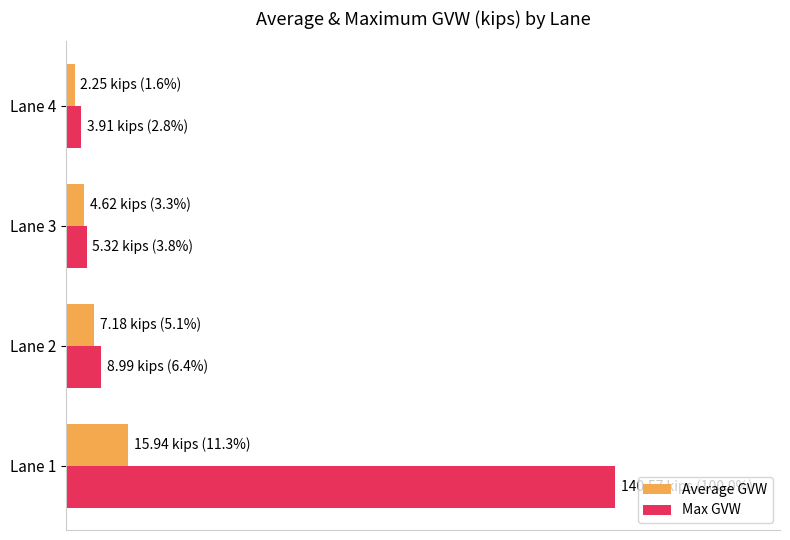

Rank the series by their maximum value, from highest to lowest.

Max GVW, Average GVW